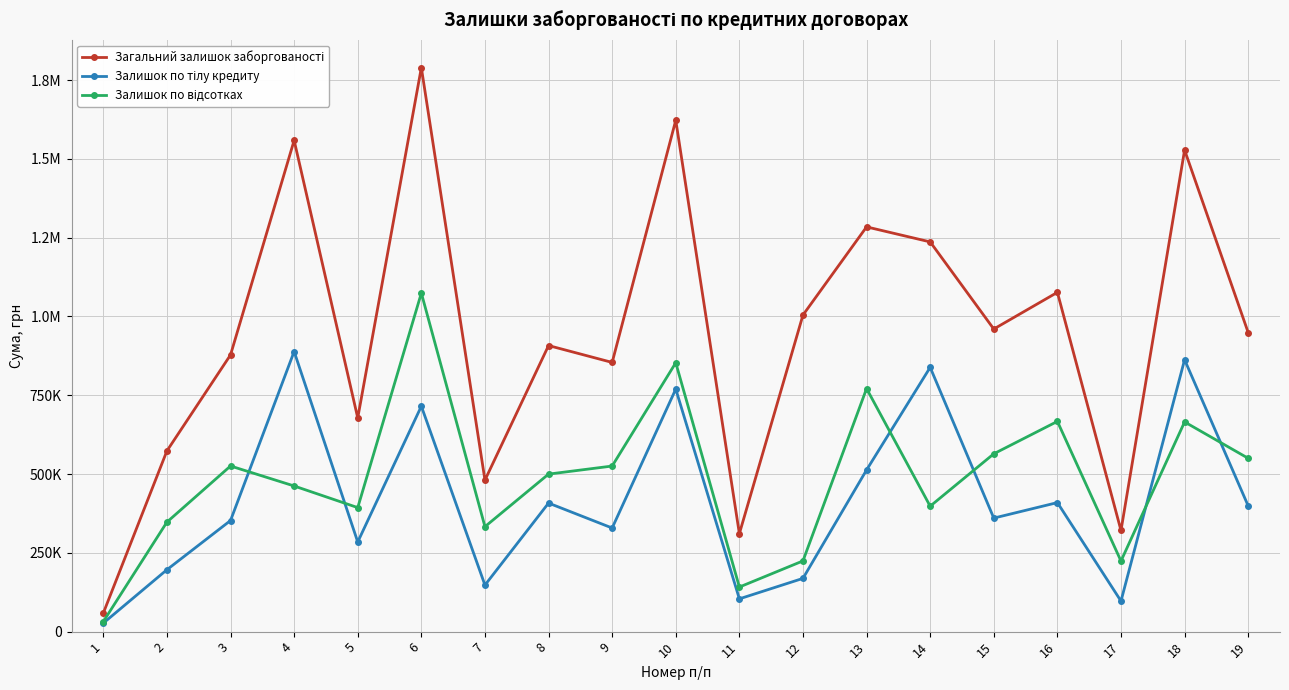

Is it true that Залишок по тілу кредиту equals 352514.7 at 3?

True